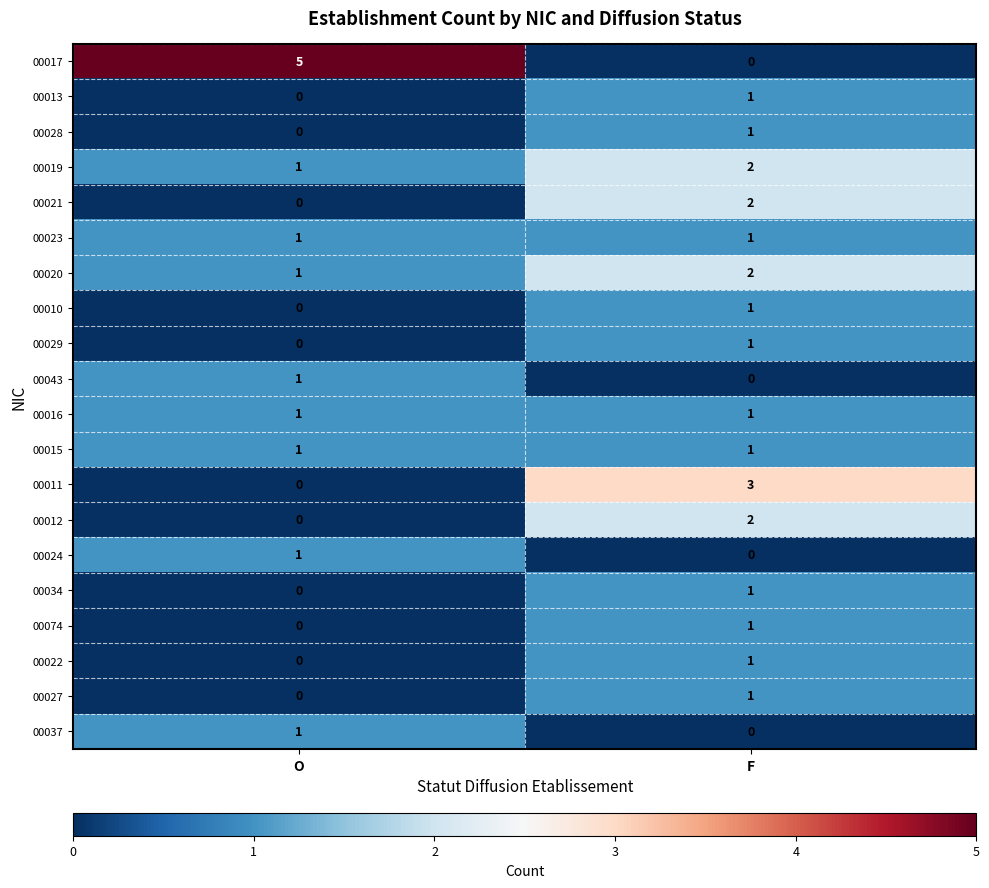

How many values in 00037 are above zero?

1